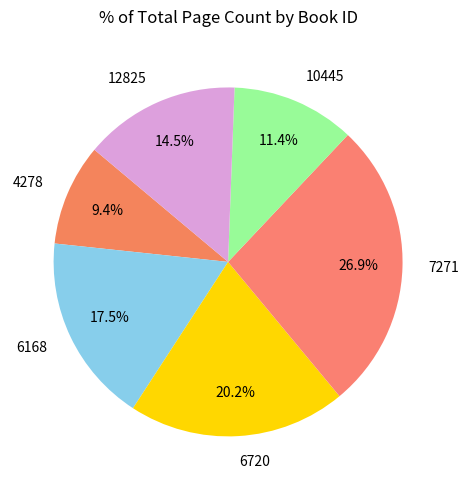

How many segments does this pie chart have?

6